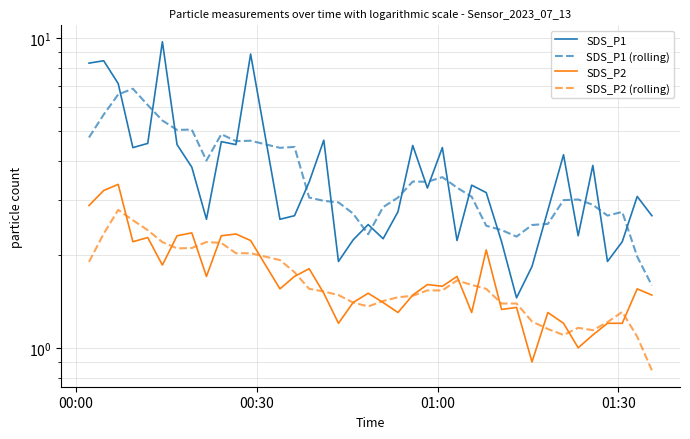

What is the difference between the maximum and minimum values in the SDS_P1 series?

8.3